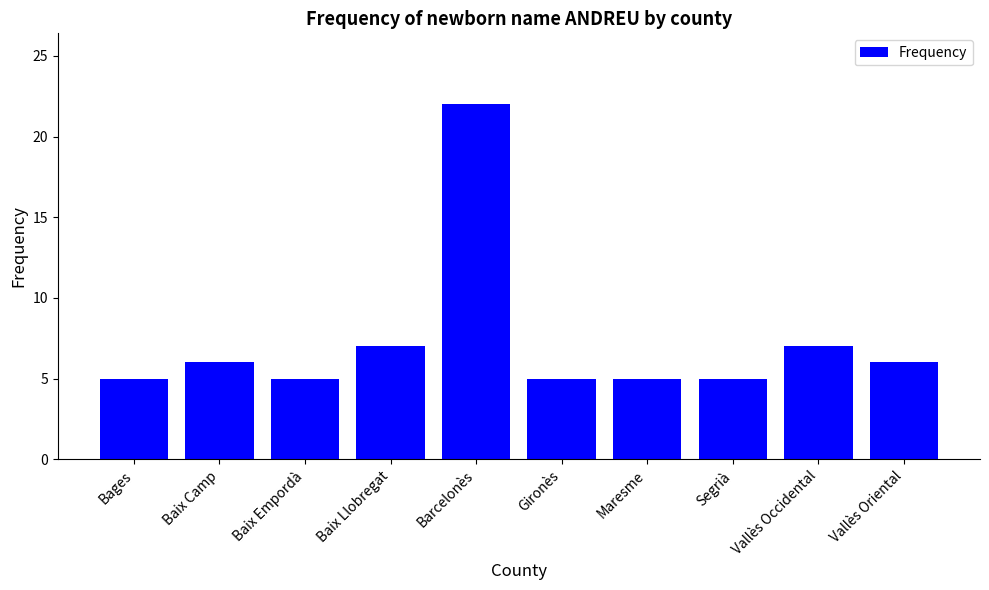

What position from the right is Segrià?

3